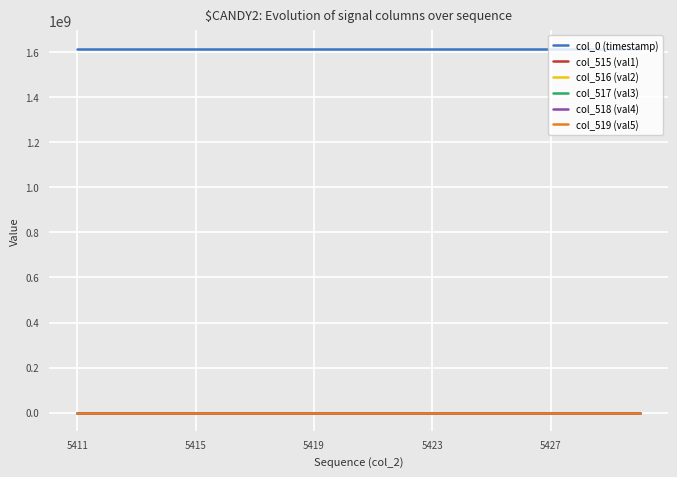

Which series has the largest total across all categories?

col_0 (timestamp)